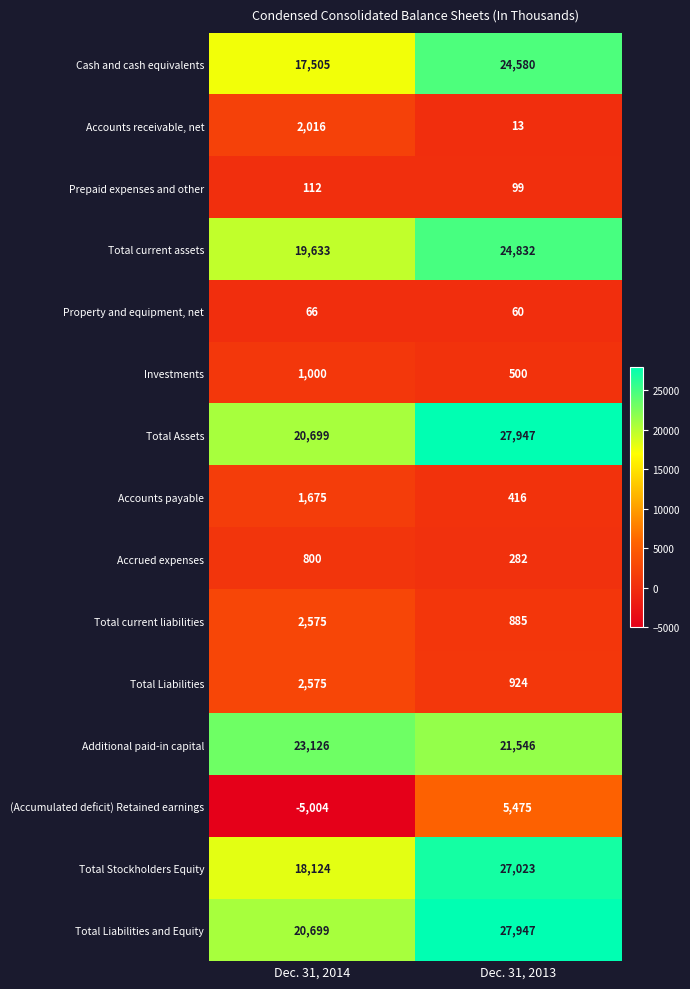

What is the maximum value shown in the chart?

27947